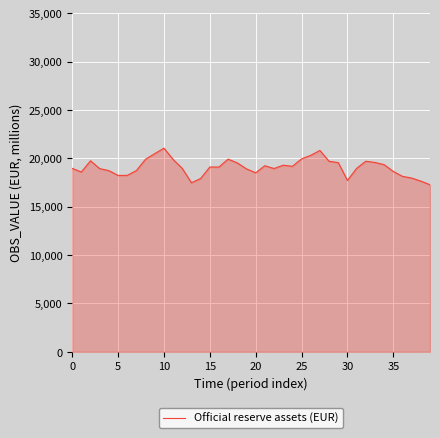

What is the smallest value displayed?

17266.0